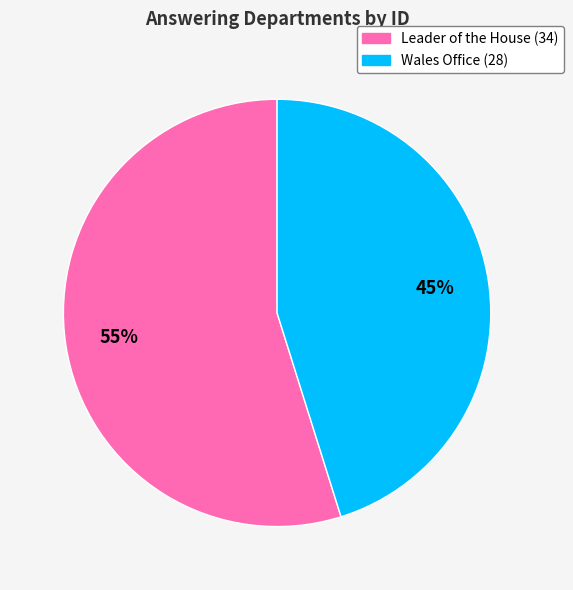

To the nearest percent, what is the difference between the largest and smallest slice percentages?

10%